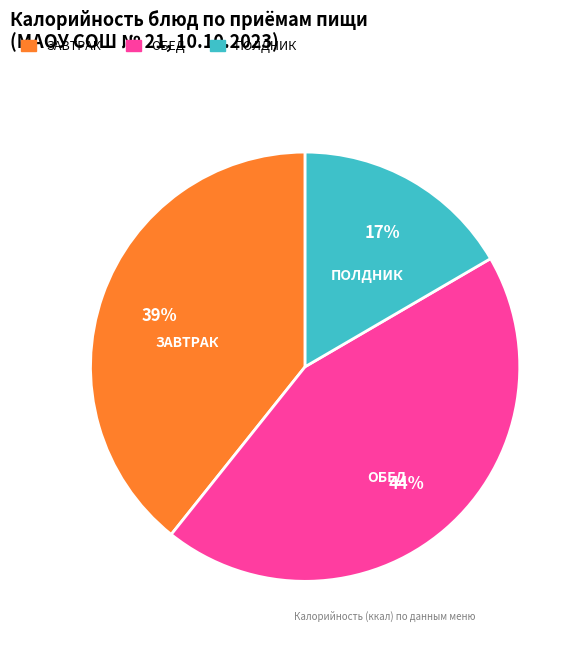

Is the sum of ЗАВТРАК and ПОЛДНИК greater than half?

Yes